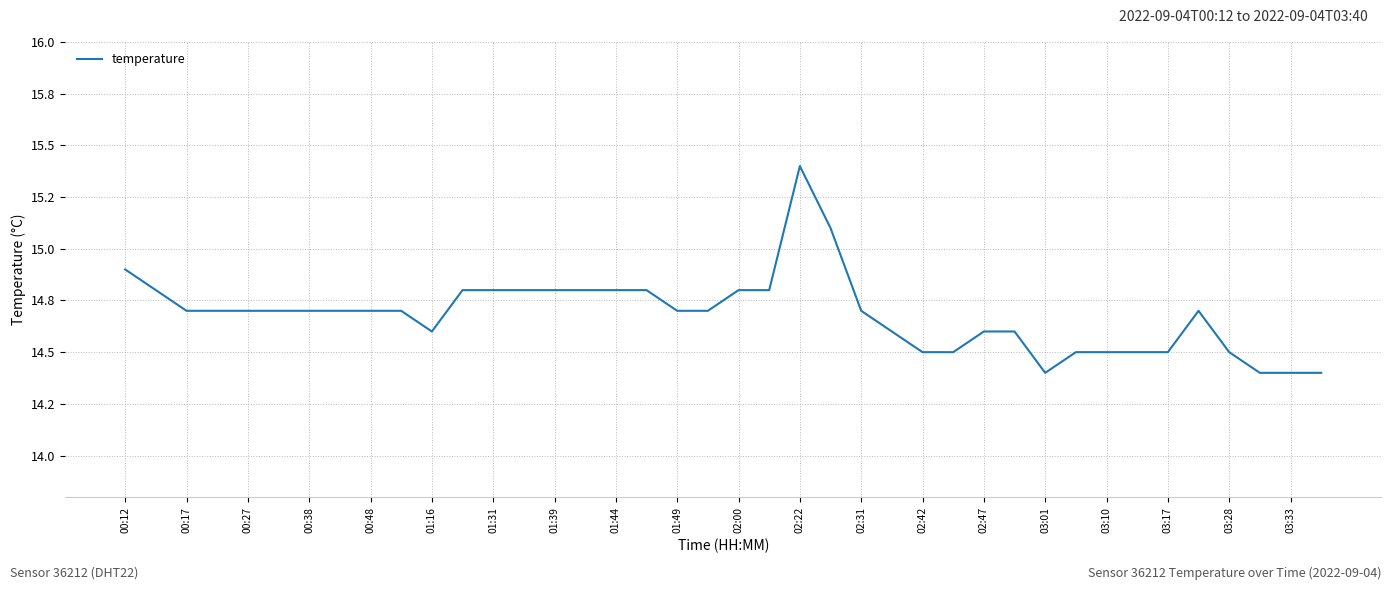

What is the difference between the second highest and second lowest values?

0.7